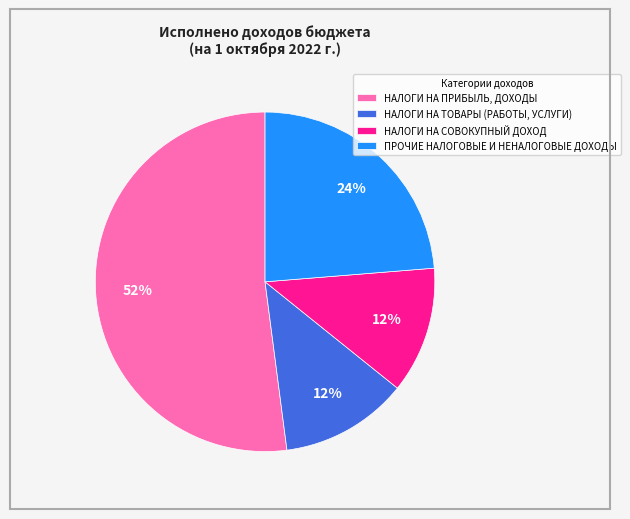

Approximately how many times larger is the value at ПРОЧИЕ НАЛОГОВЫЕ И НЕНАЛОГОВЫЕ ДОХОДЫ compared to НАЛОГИ НА СОВОКУПНЫЙ ДОХОД?

2.0